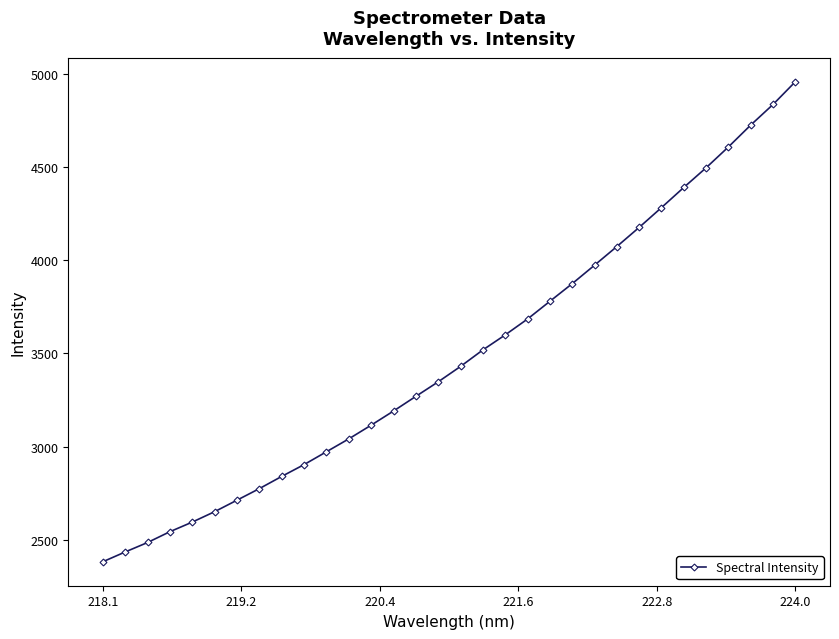

What is the difference between the maximum and minimum values?

2574.3